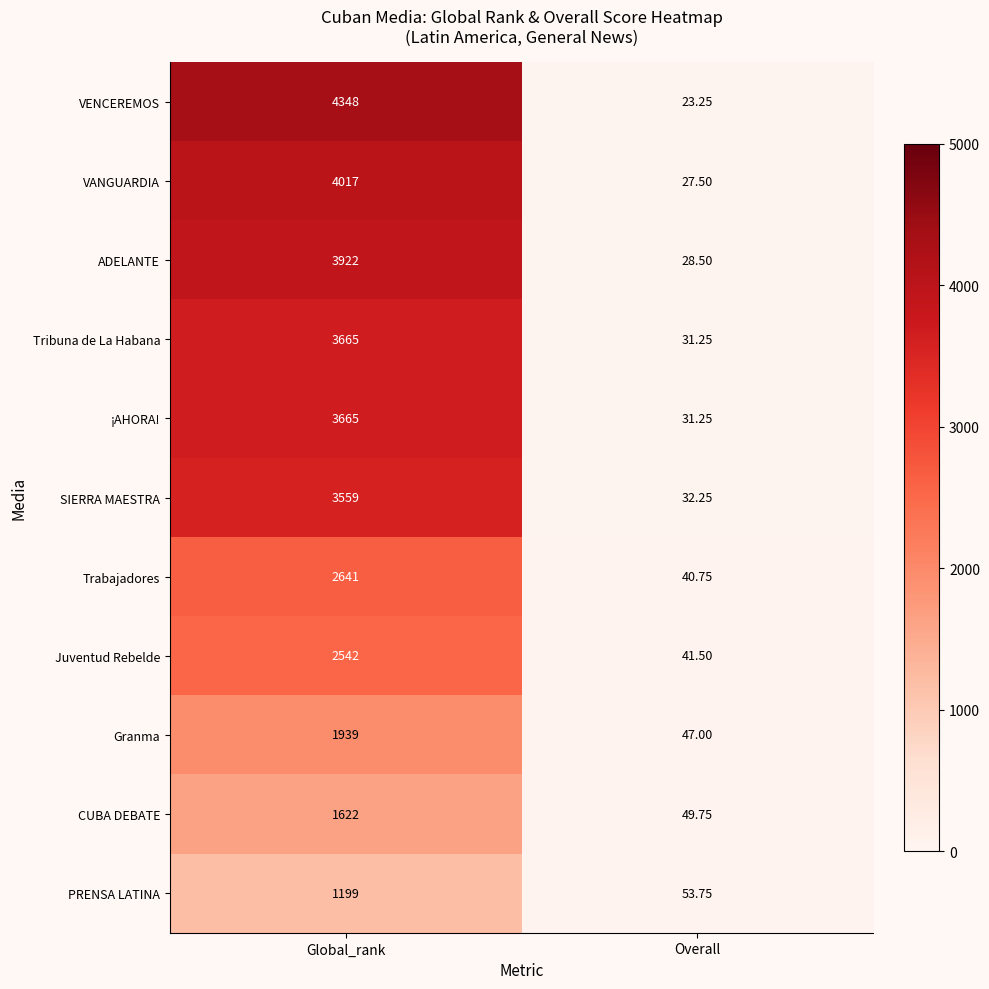

At which label is Juventud Rebelde closest to 1291?

Overall